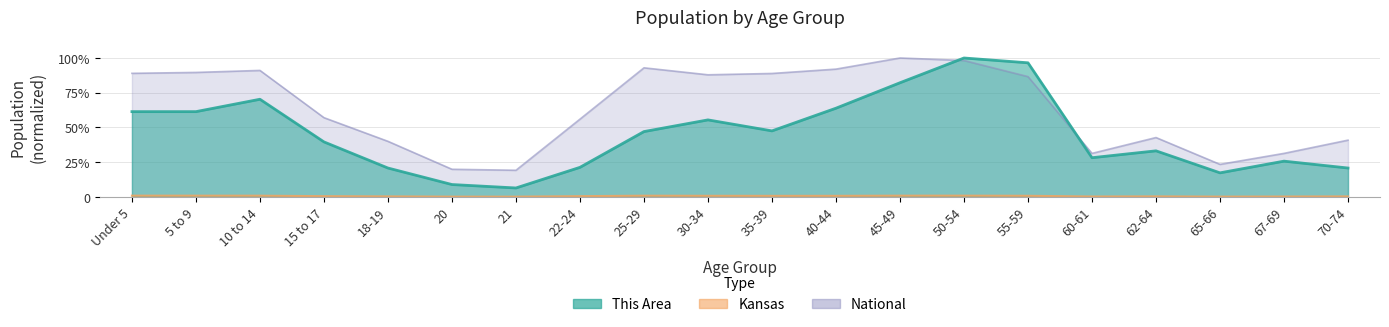

What is the label of the 16th point from the right?

18-19